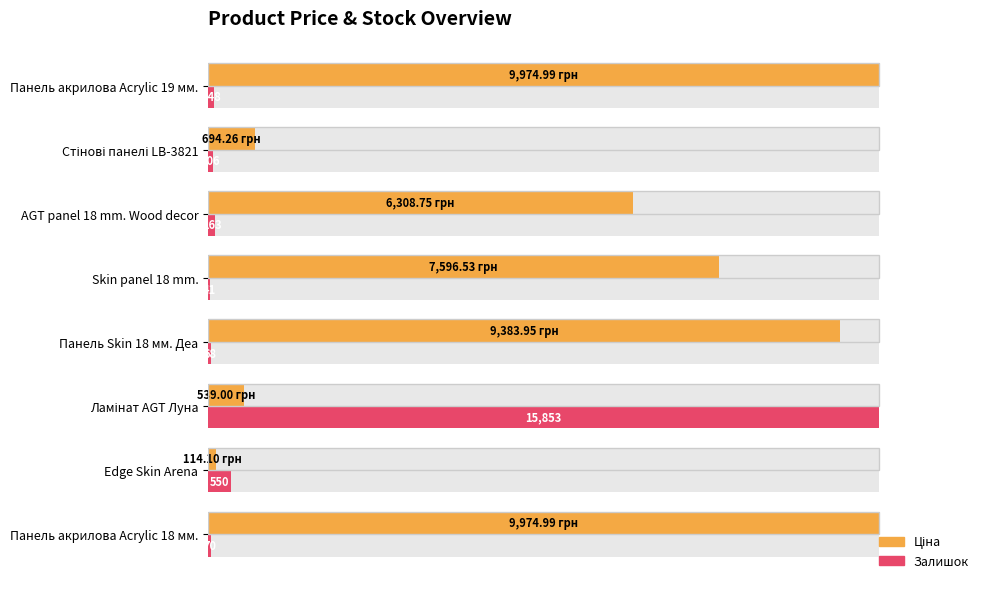

Rank the series by their maximum value, from lowest to highest.

Ціна (normalized %), Залишок (normalized %)